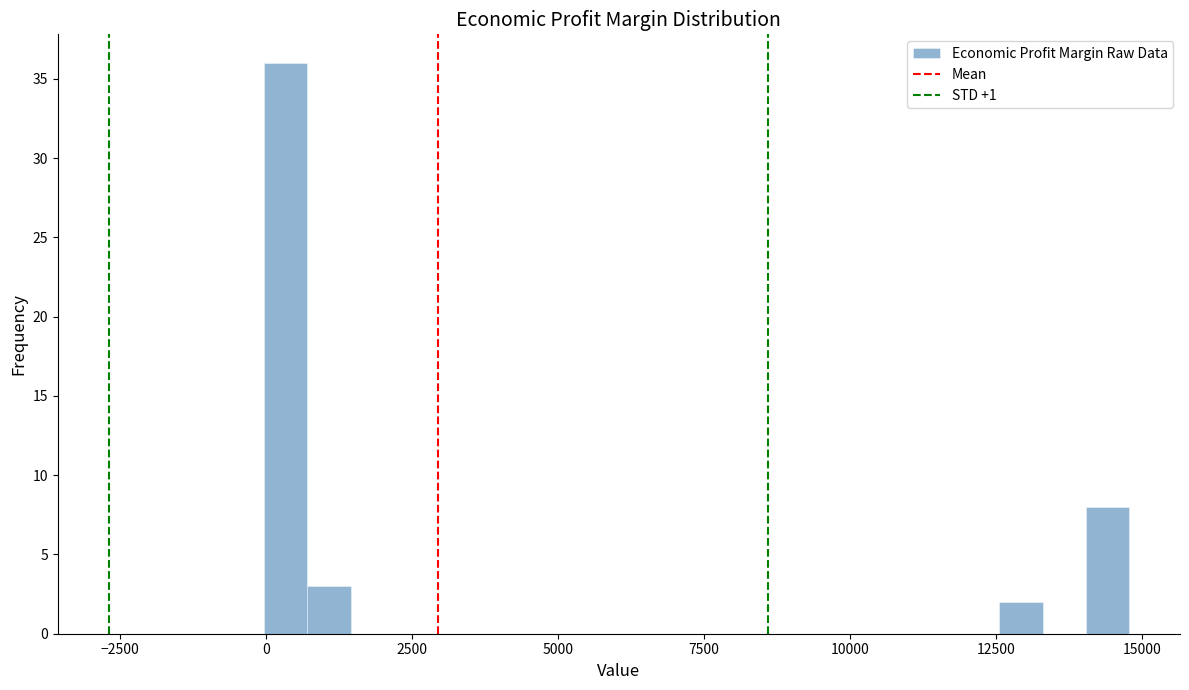

Read against the x-axis, roughly where is the centre of the tallest bar?

500